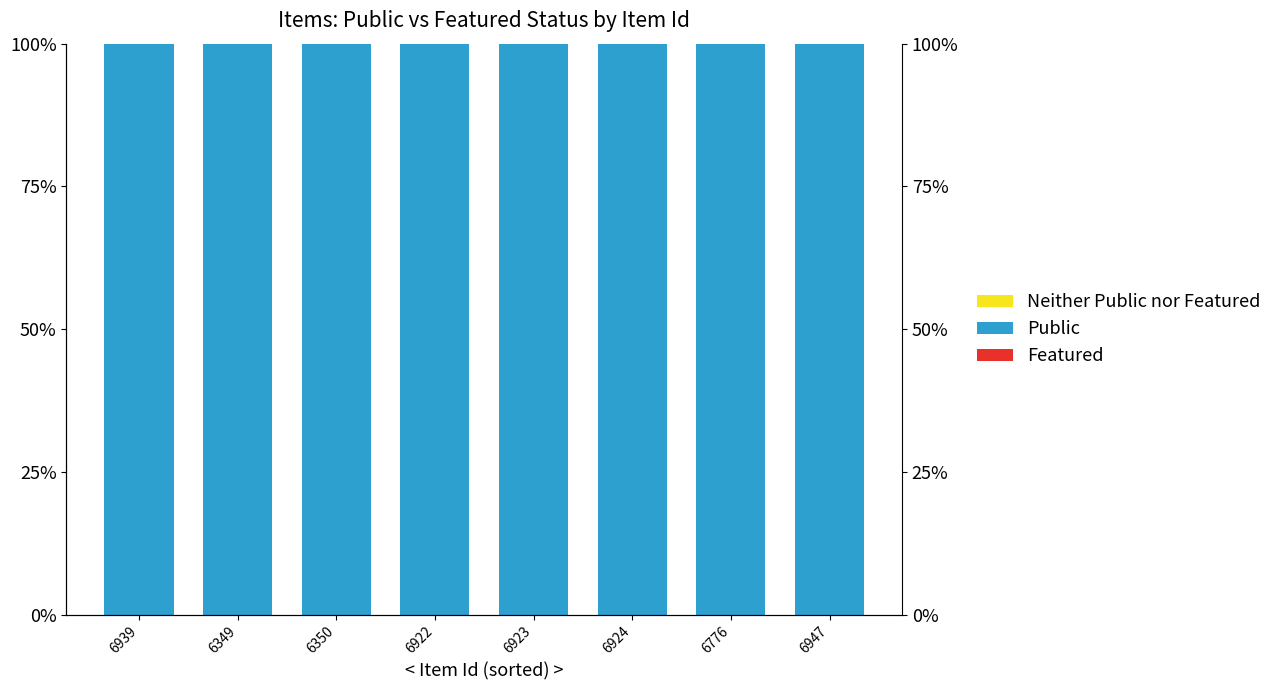

How many distinct data groups are displayed?

3